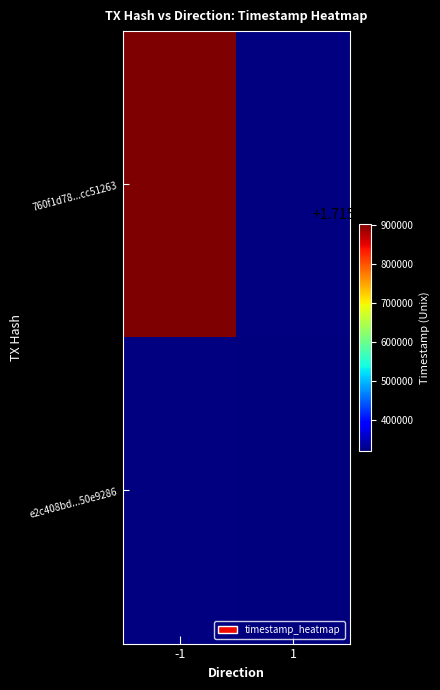

What is the approximate value of e2c408bd...50e9286 at 1?

1715320541.0